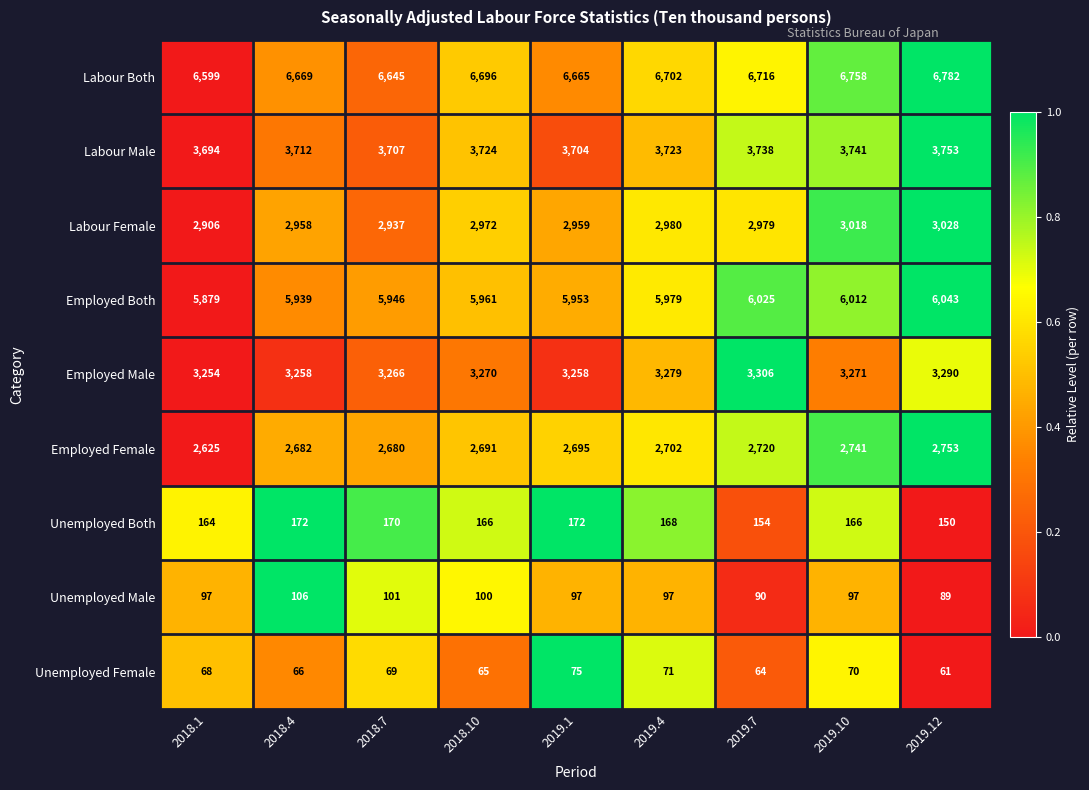

Rank the series by their maximum value, from lowest to highest.

Unemployed Female, Unemployed Male, Unemployed Both, Employed Female, Labour Female, Employed Male, Labour Male, Employed Both, Labour Both